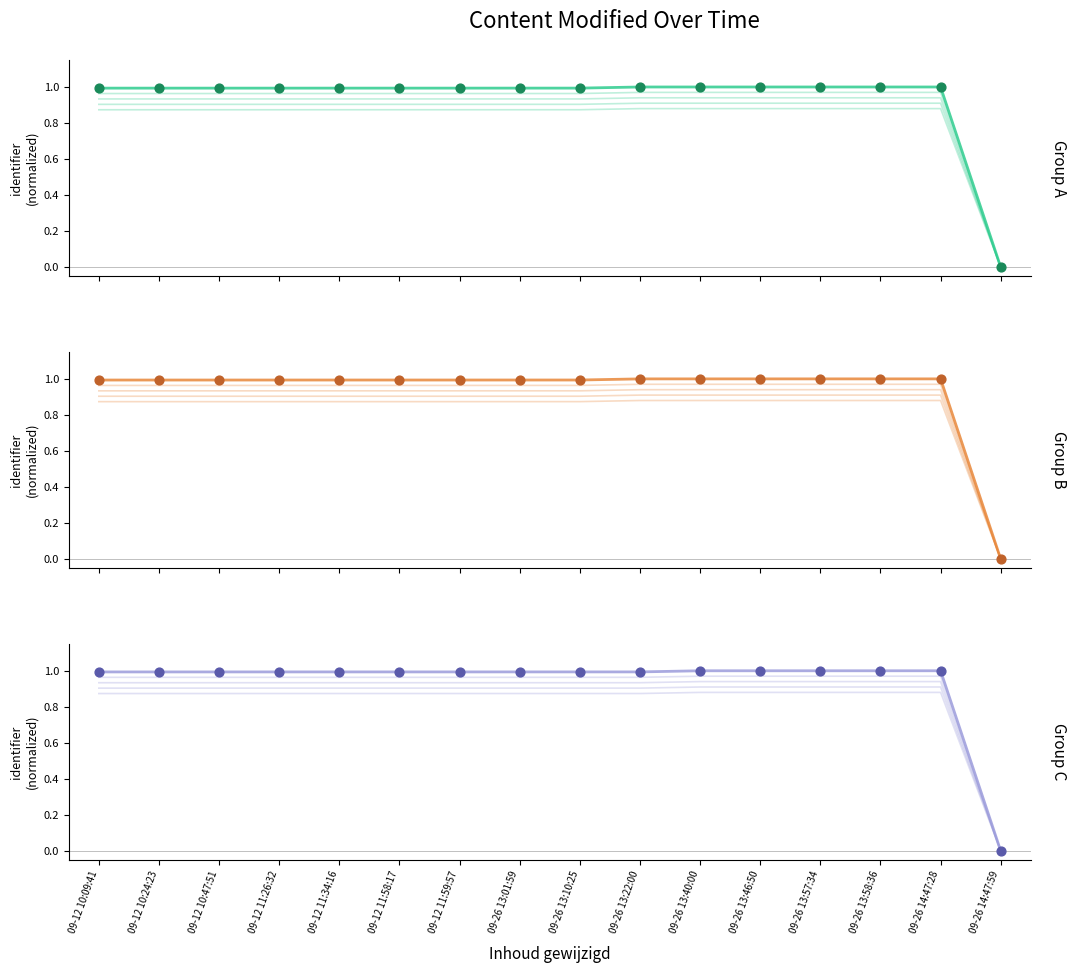

Which series has the largest total across all categories?

Identifier (group B)